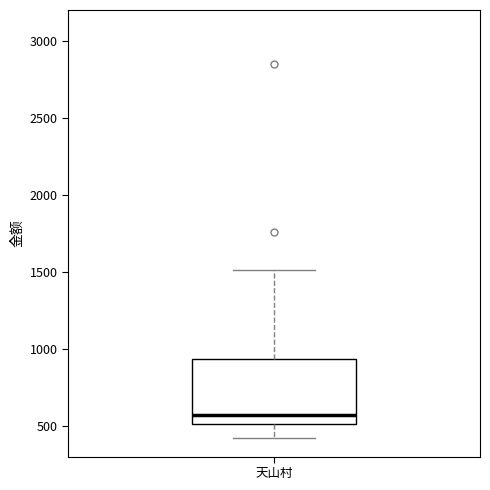

Read this box plot against the y-axis: the position of the median line, the range covered by the box, and the ends of both whiskers. The values are not printed on the chart, so give them approximately, as read against the axis.

median 550, box 500 to 950, whiskers 400 to 1500